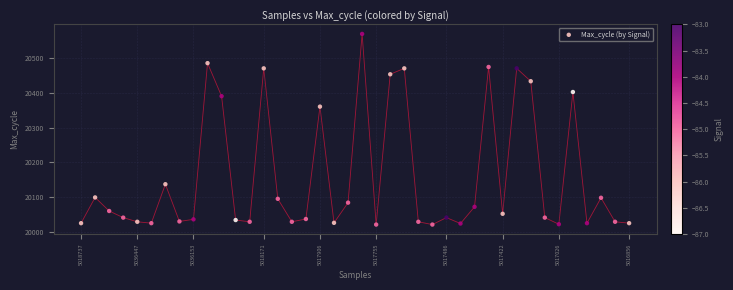

What Y value in the scatter plot is closest to 20295?

20360